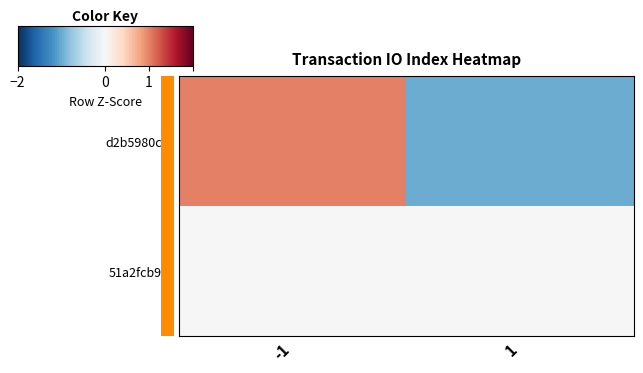

What is the maximum value shown in the chart?

1